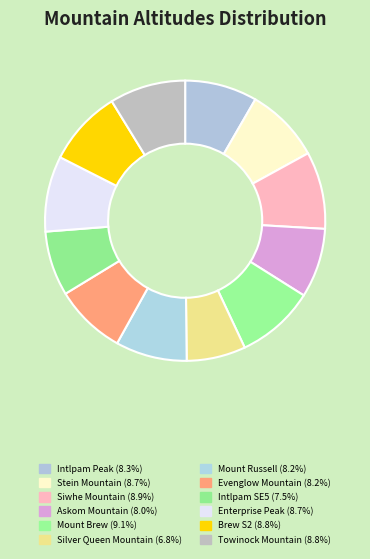

Is it true that Intlpam SE5 is 7% of the pie?

True